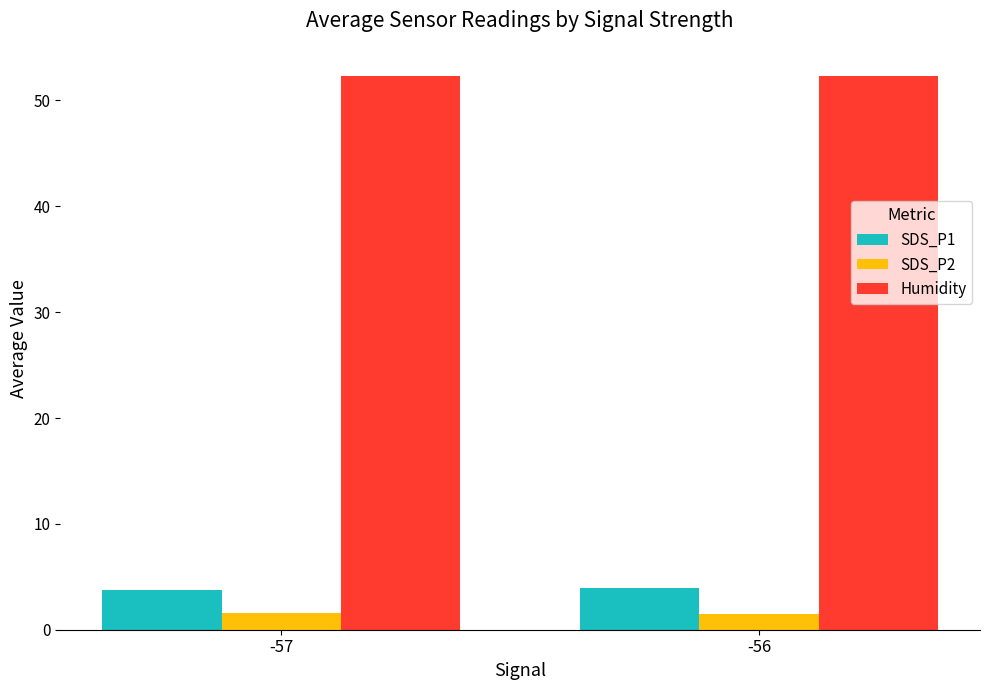

What are all the series names shown in the legend?

SDS_P1, SDS_P2, Humidity